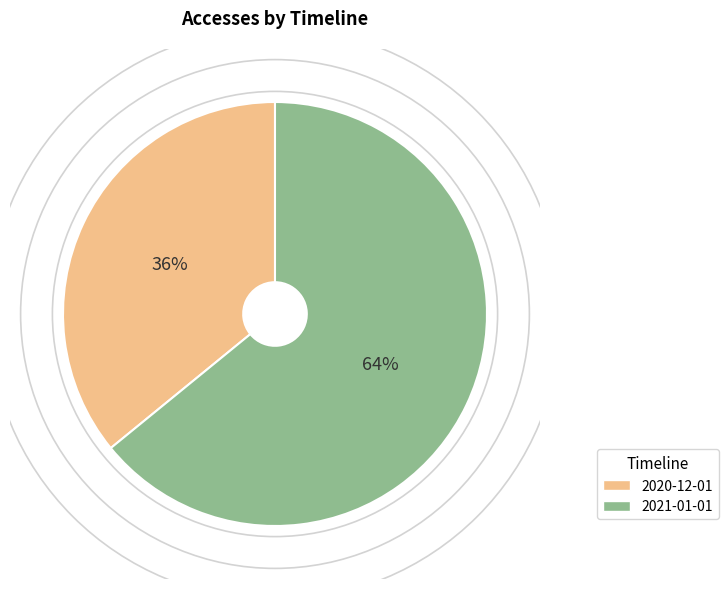

The 2020-12-01 slice represents 36% of the pie. True or false?

True